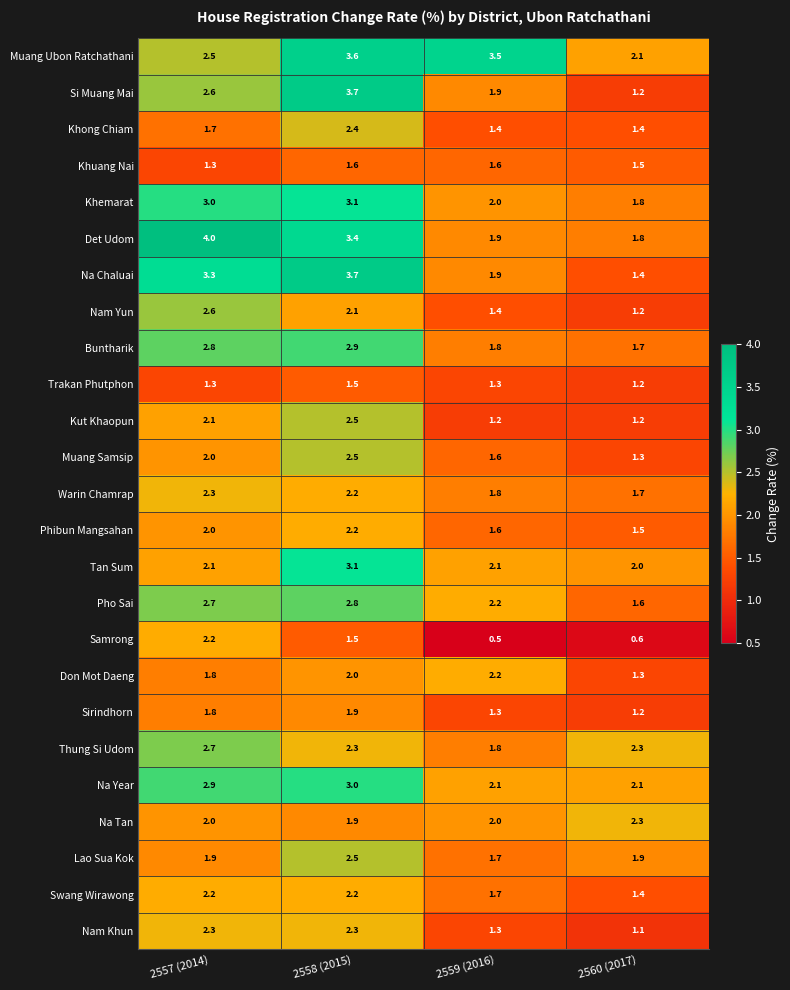

At which label does Don Mot Daeng reach its peak?

2559 (2016)